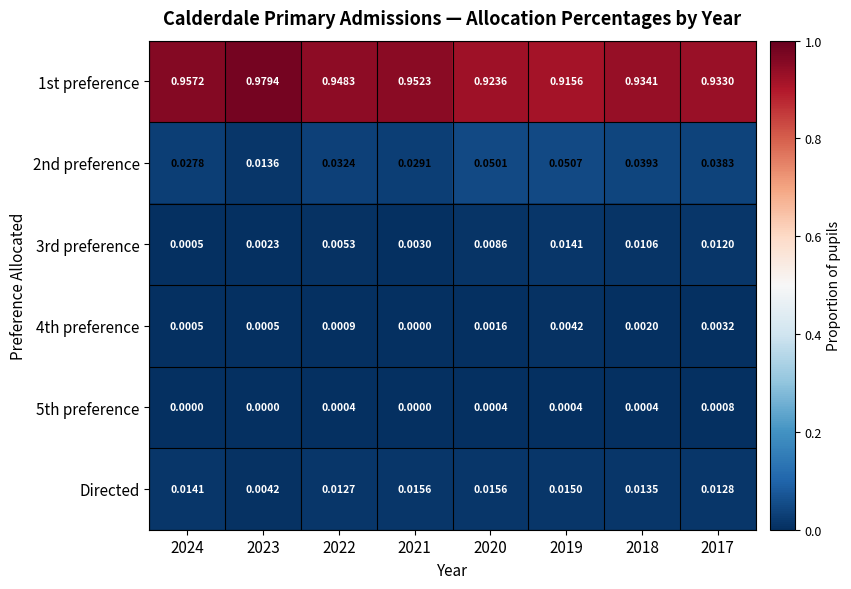

Is the value of 2nd preference at 2020 greater than the value of 5th preference at 2023?

Yes